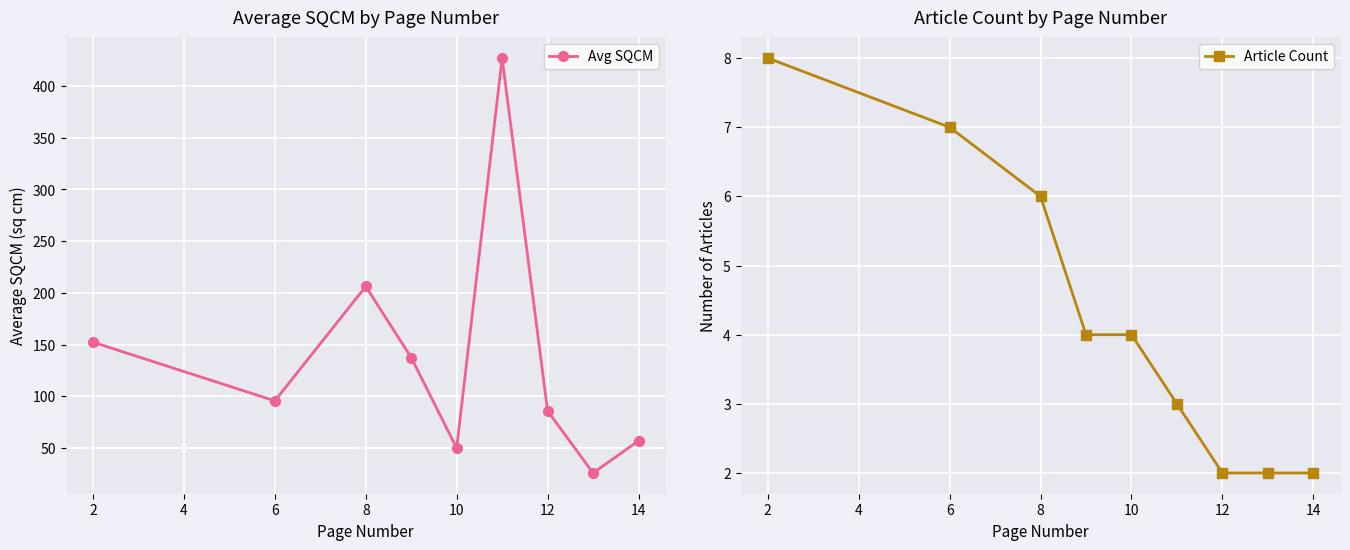

How many categories are shown in the chart?

9